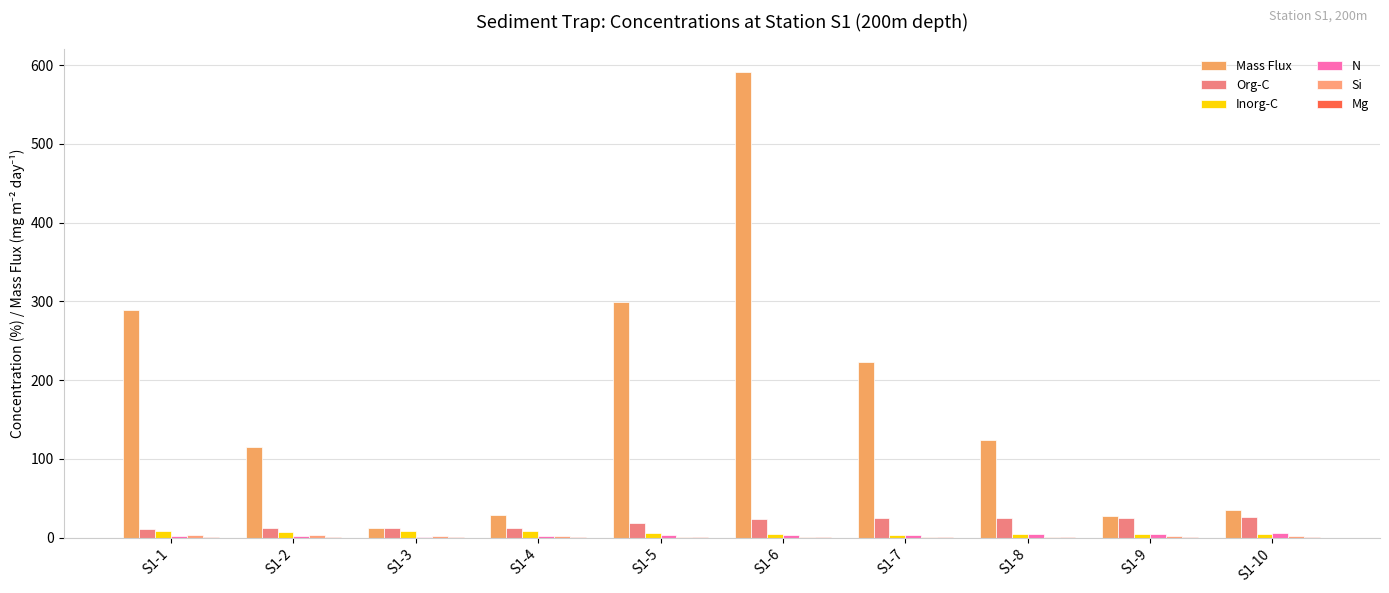

What is the greatest value displayed?

591.6